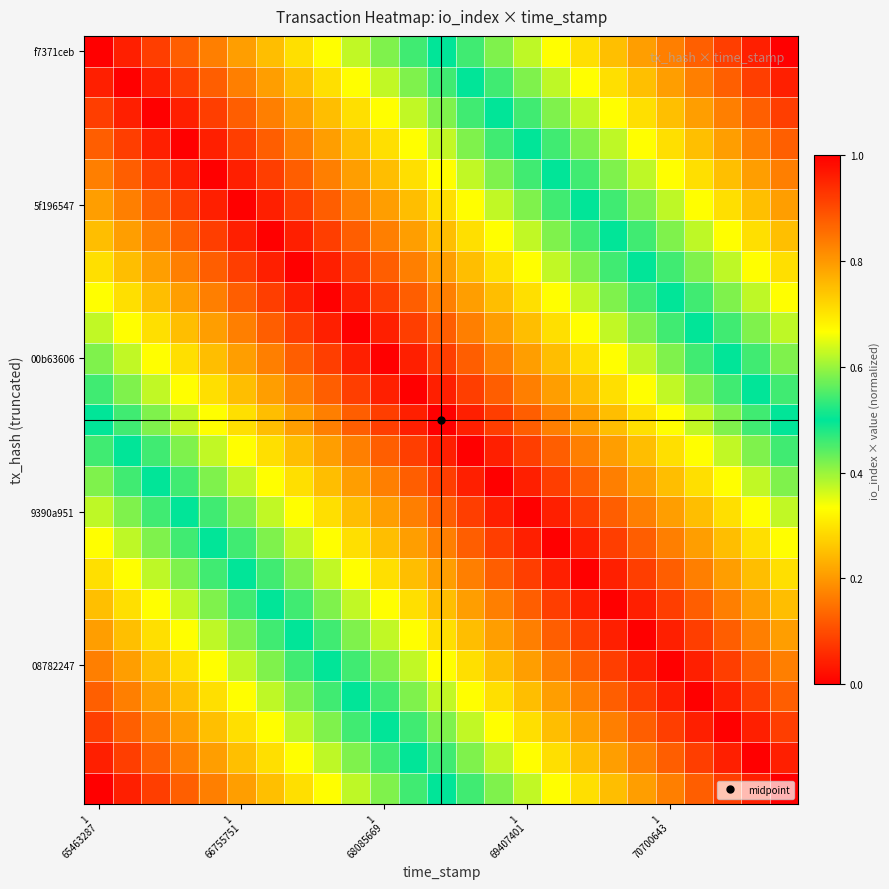

What is the greatest value displayed?

1.0